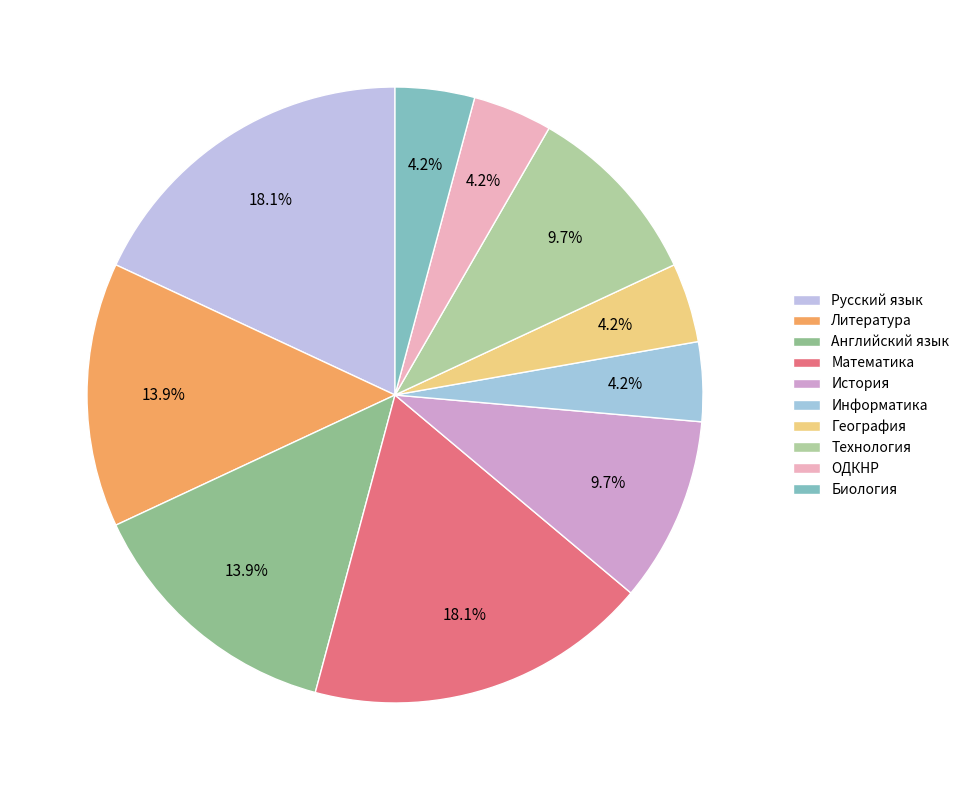

To the nearest percent, what percentage of the pie is ОДКНР?

4%